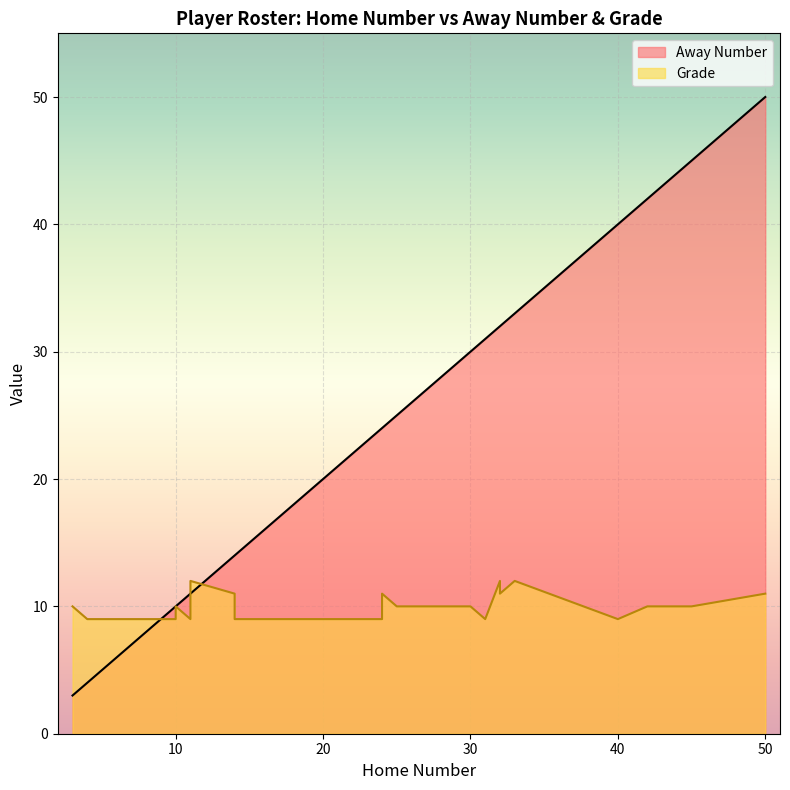

How many lines are shown in the chart?

2